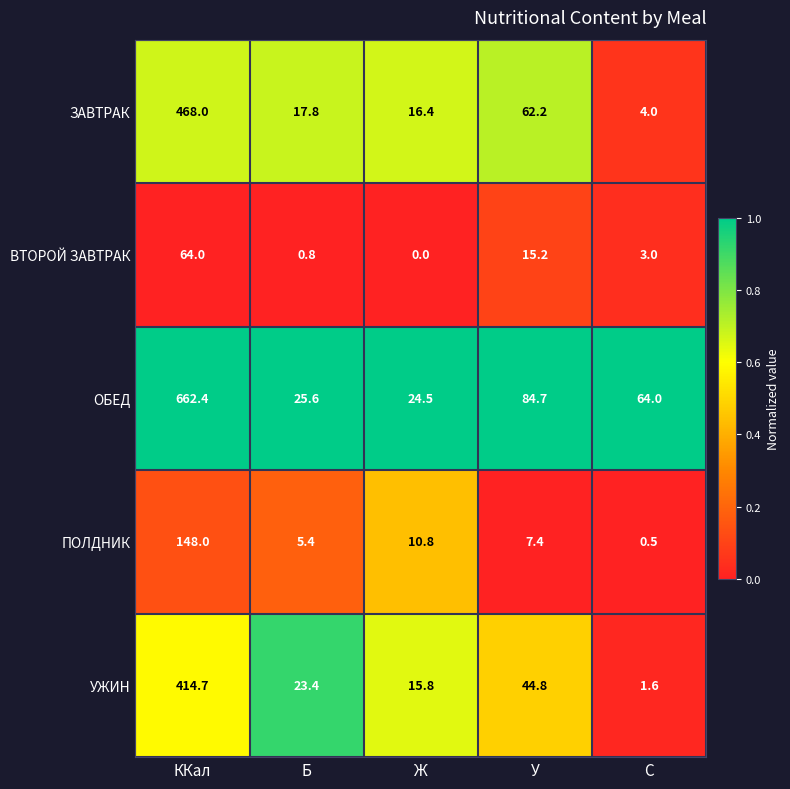

Which series has the largest total across all categories?

ОБЕД